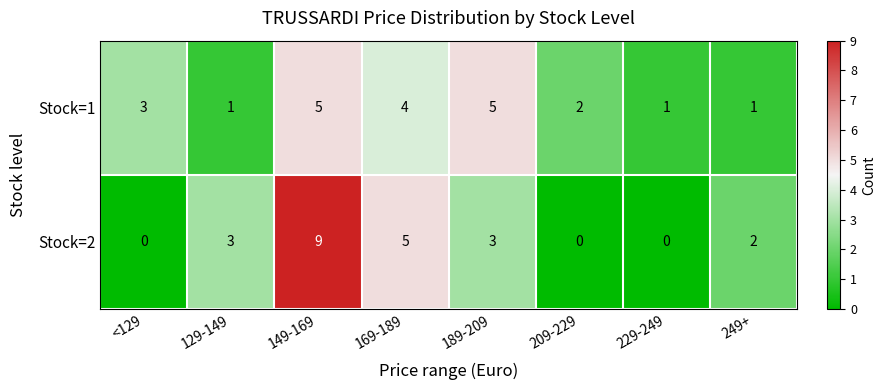

Reading left to right, what are all the values shown in this chart?

Stock=1: 3	1	5	4	5	2	1	1
Stock=2: 0	3	9	5	3	0	0	2